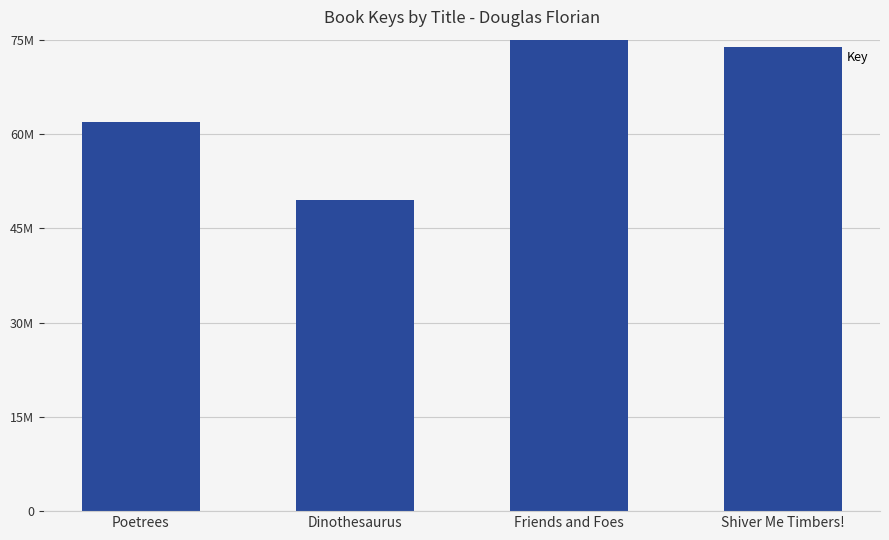

What is the minimum value shown in the chart?

49418624